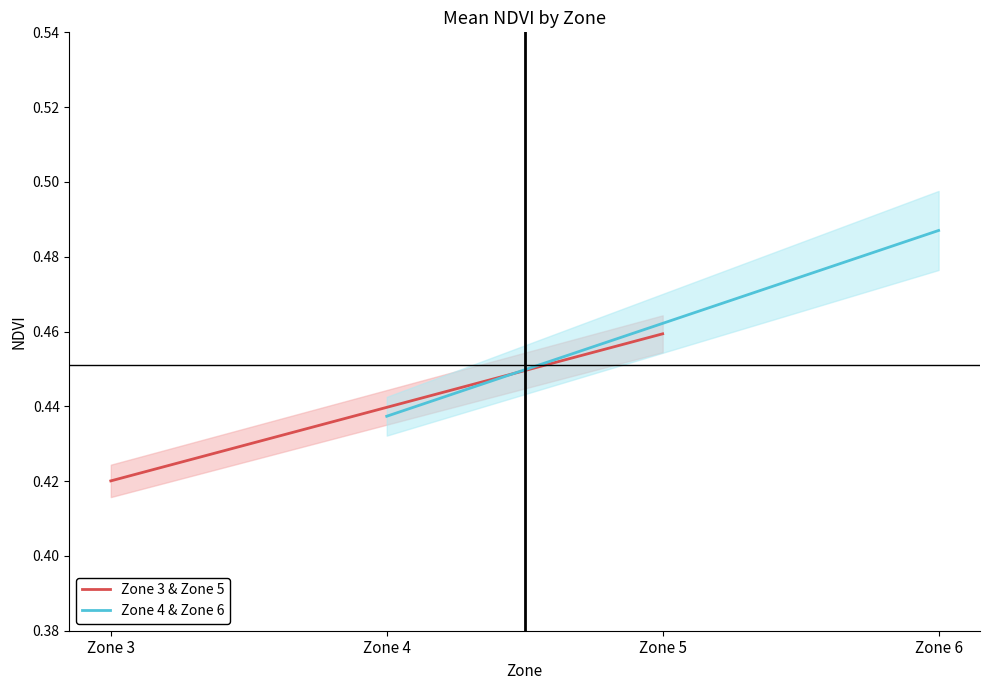

Which category has the lowest value across all series?

Zone 3